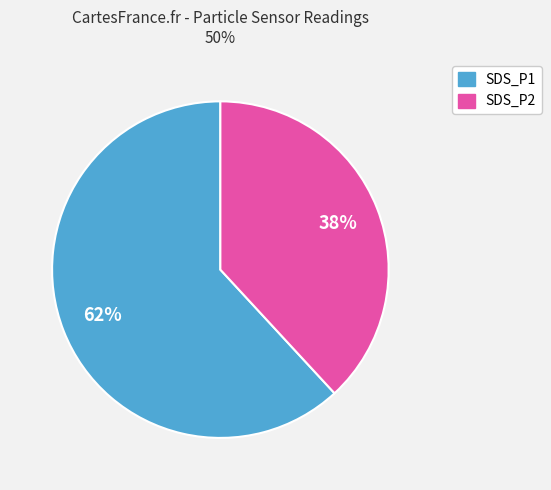

Combined, do SDS_P2 and SDS_P1 account for over 50%?

Yes